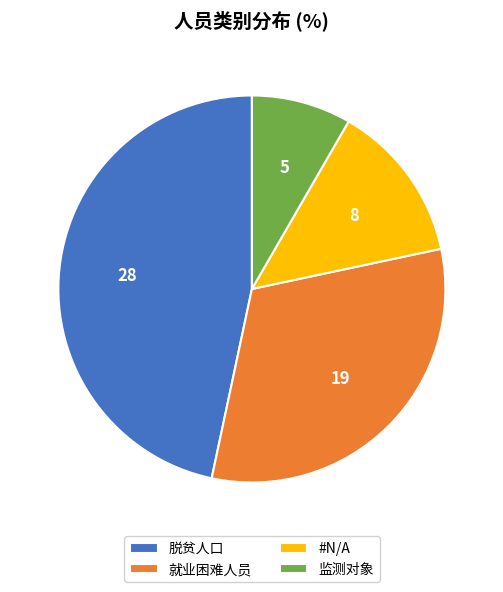

Does 监测对象 account for over 50% of the chart?

No